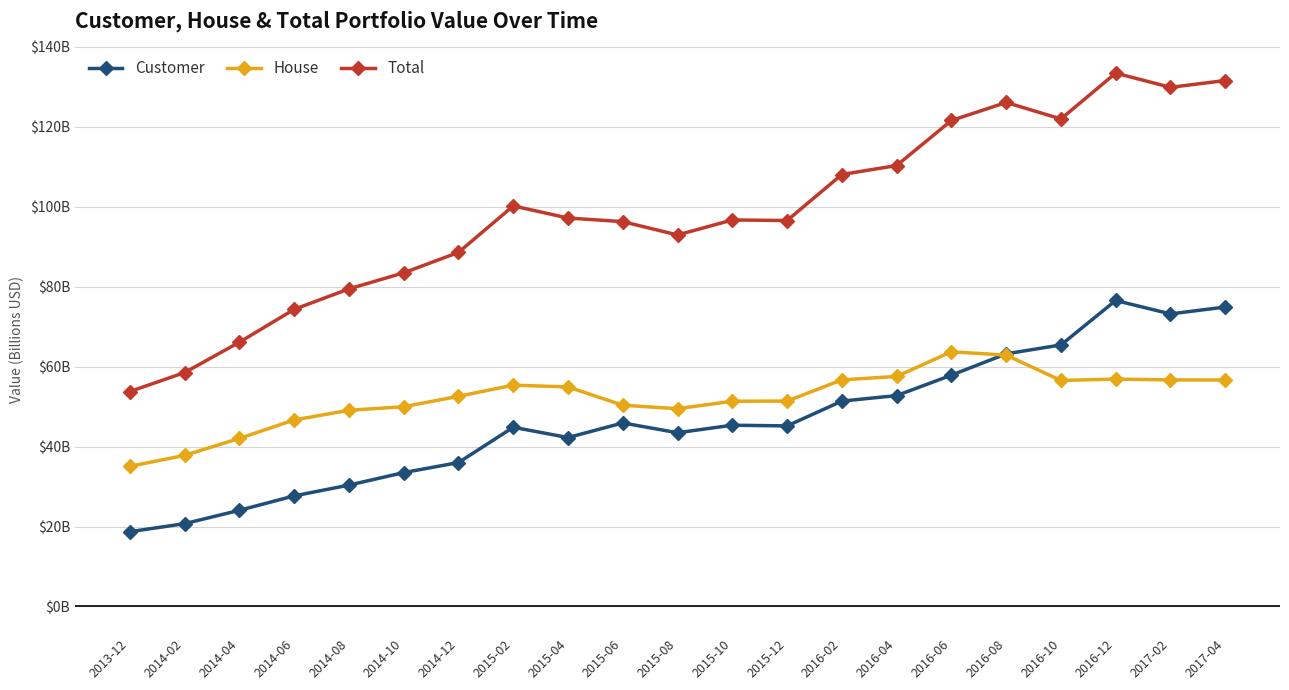

Is this an area chart (filled region under the line)?

No